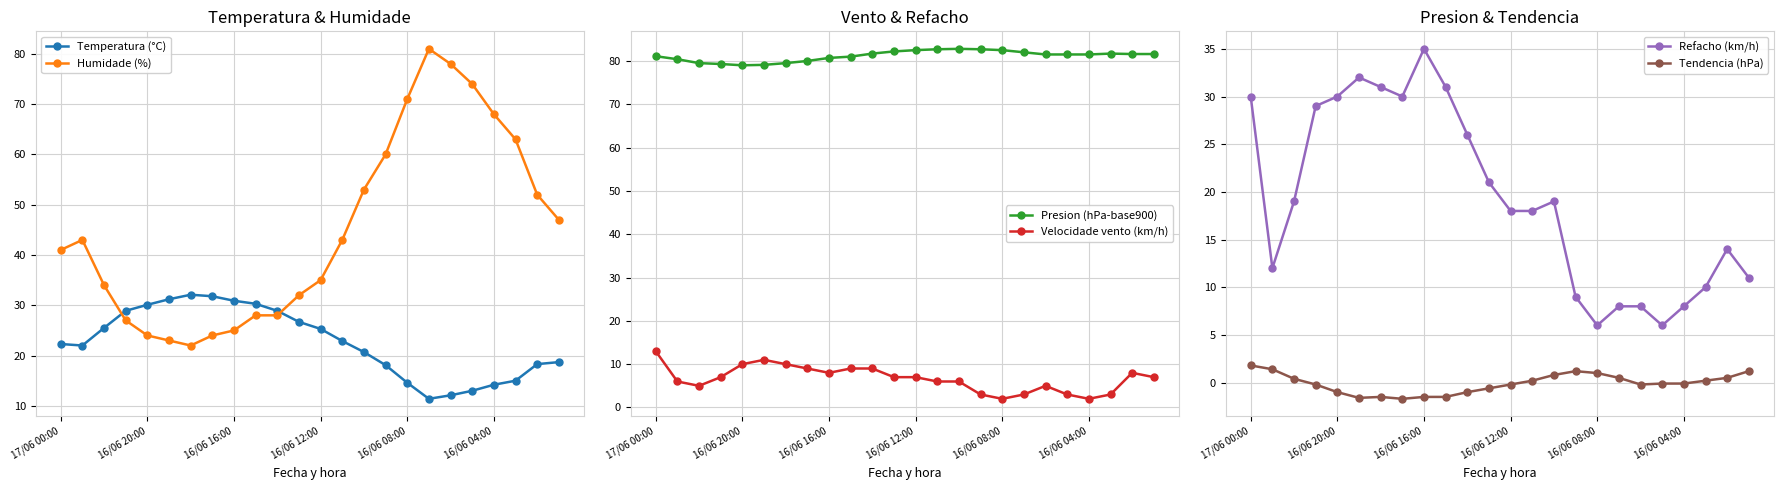

What is the value of the Temperatura (°C) point at the 13th from the left?

25.3